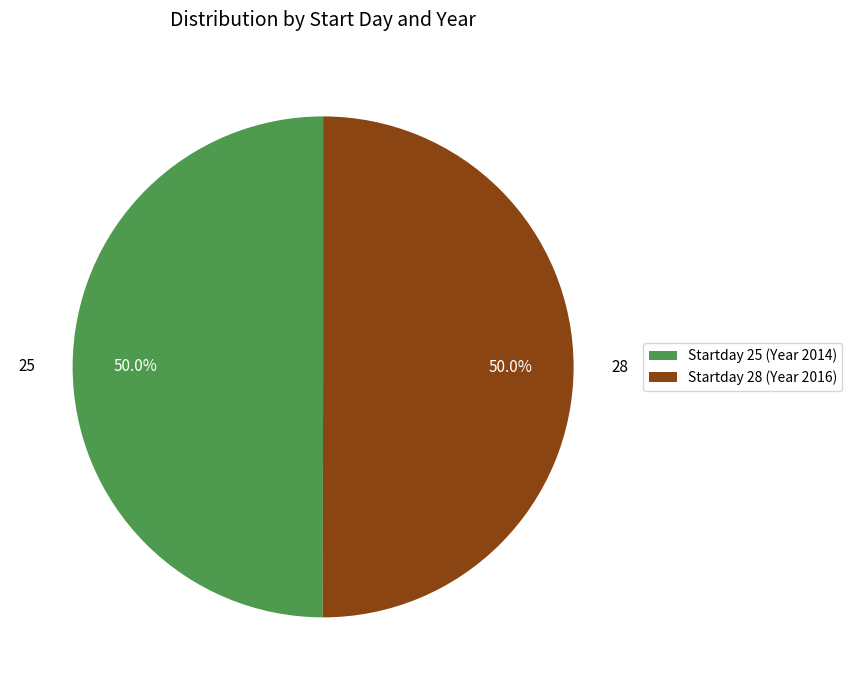

Approximately how many times larger is the value at 25 compared to 28?

1.0